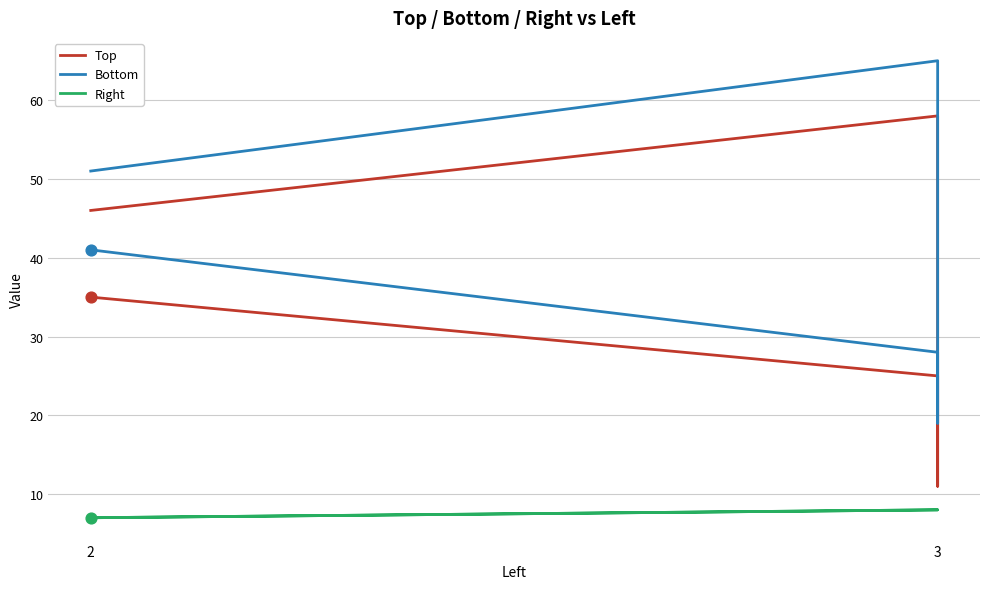

At which category is the sum across all series the highest?

3